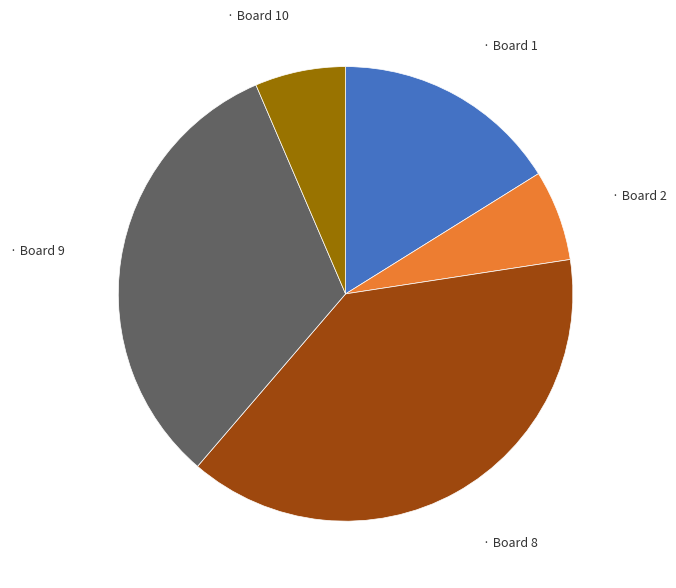

Does any single category account for the majority?

No